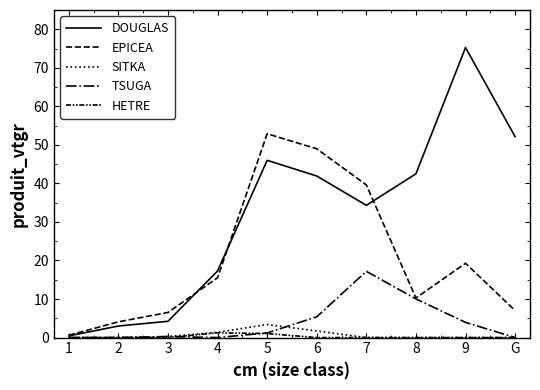

Does the chart have visible grid lines?

No